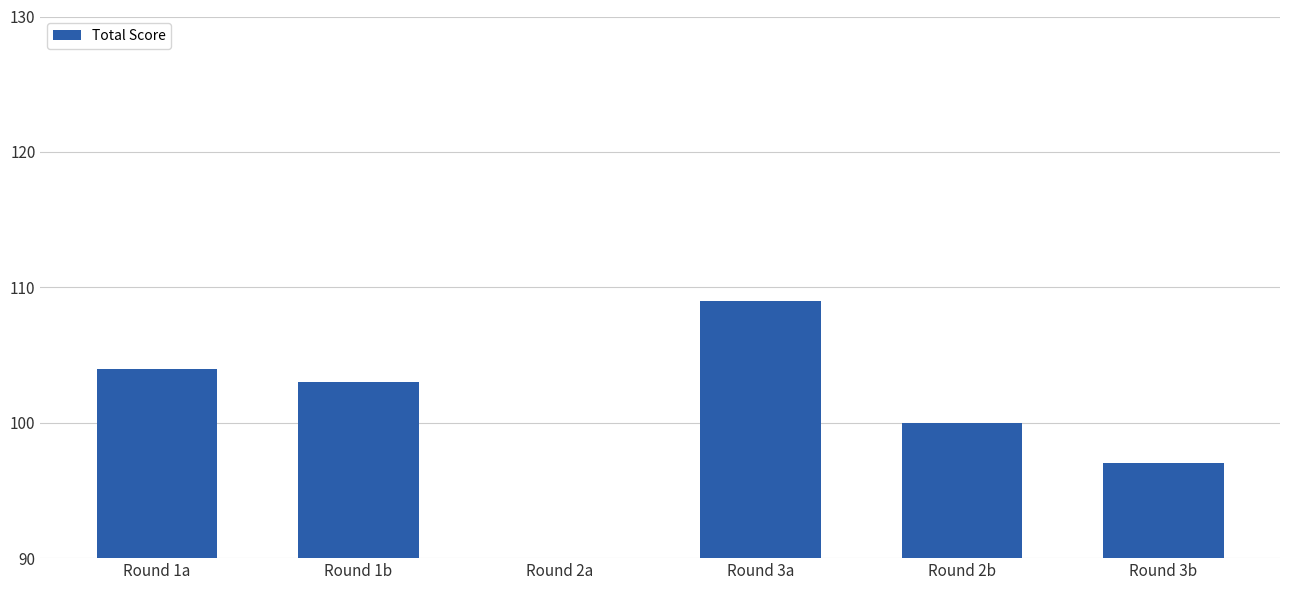

True or false: the data shows 100 at Round 2b.

True